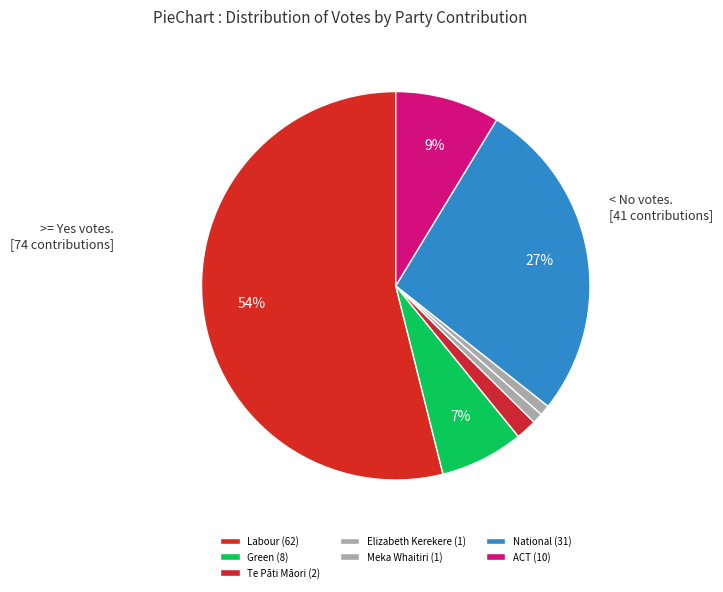

Which has a higher value, Meka Whaitiri (1) or Elizabeth Kerekere (1)?

Meka Whaitiri (1)